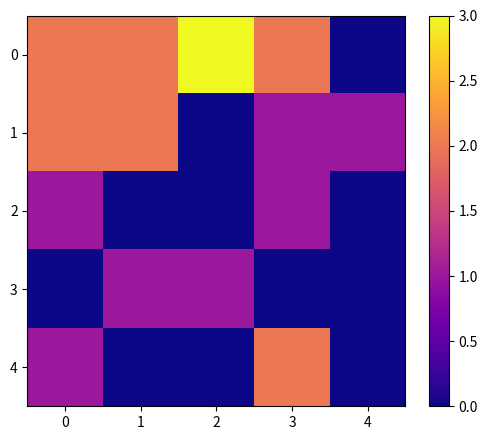

What is the difference between the highest and lowest values at 0?

2